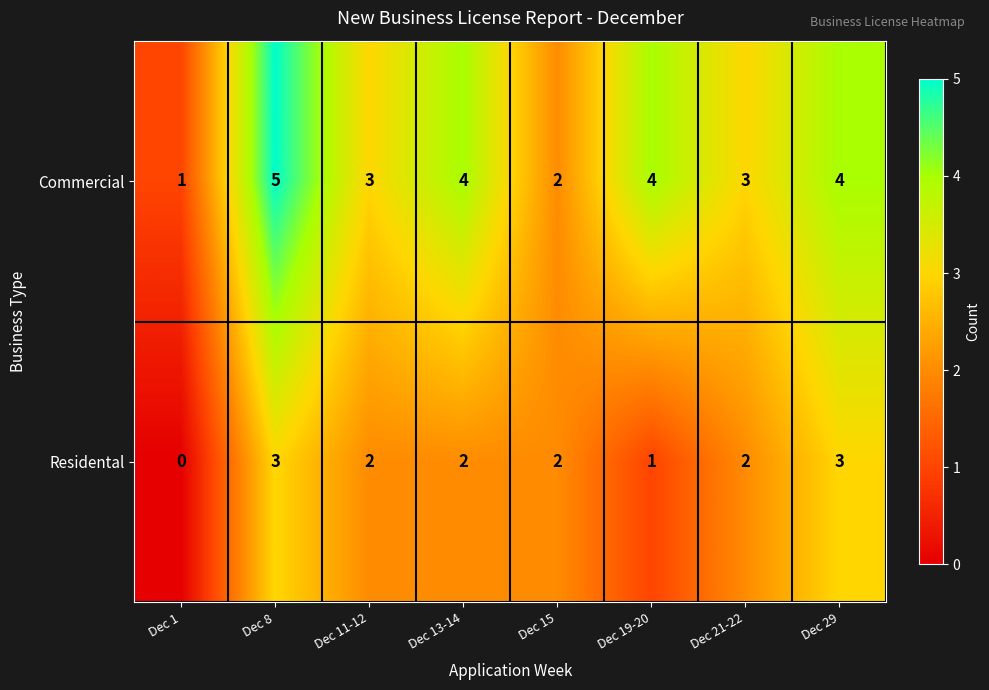

At which category is the sum across all series the highest?

Dec 8